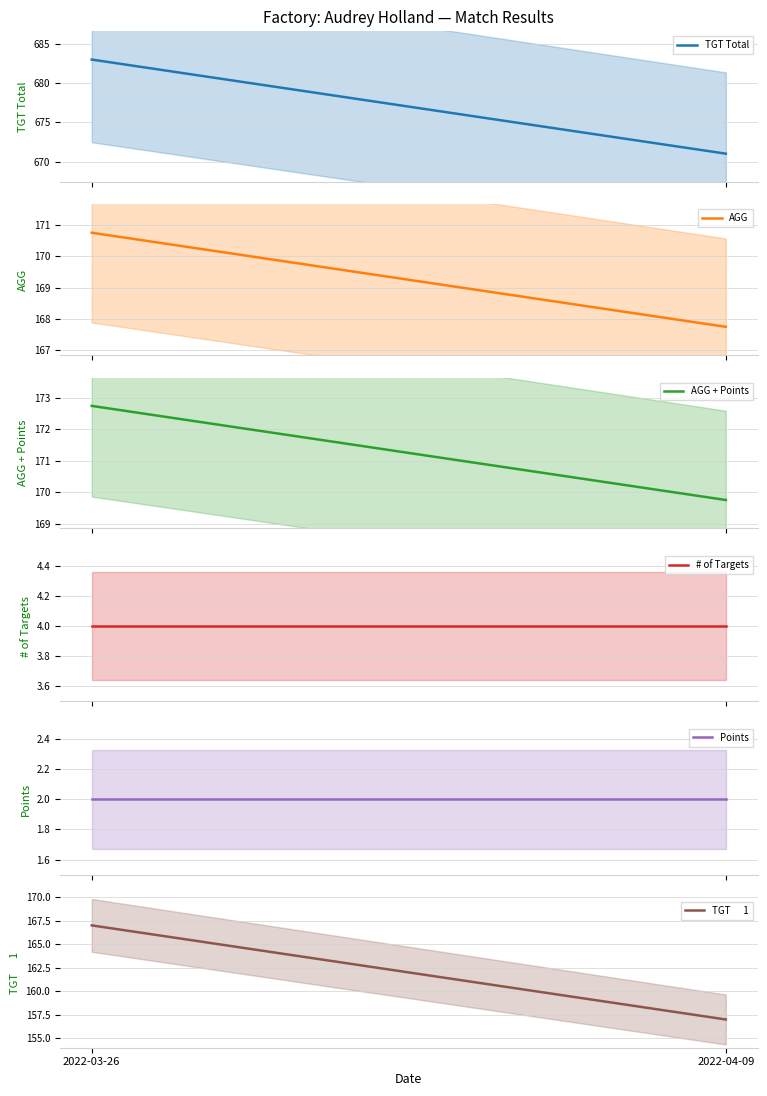

What is the average value of the # of Targets series?

4.0